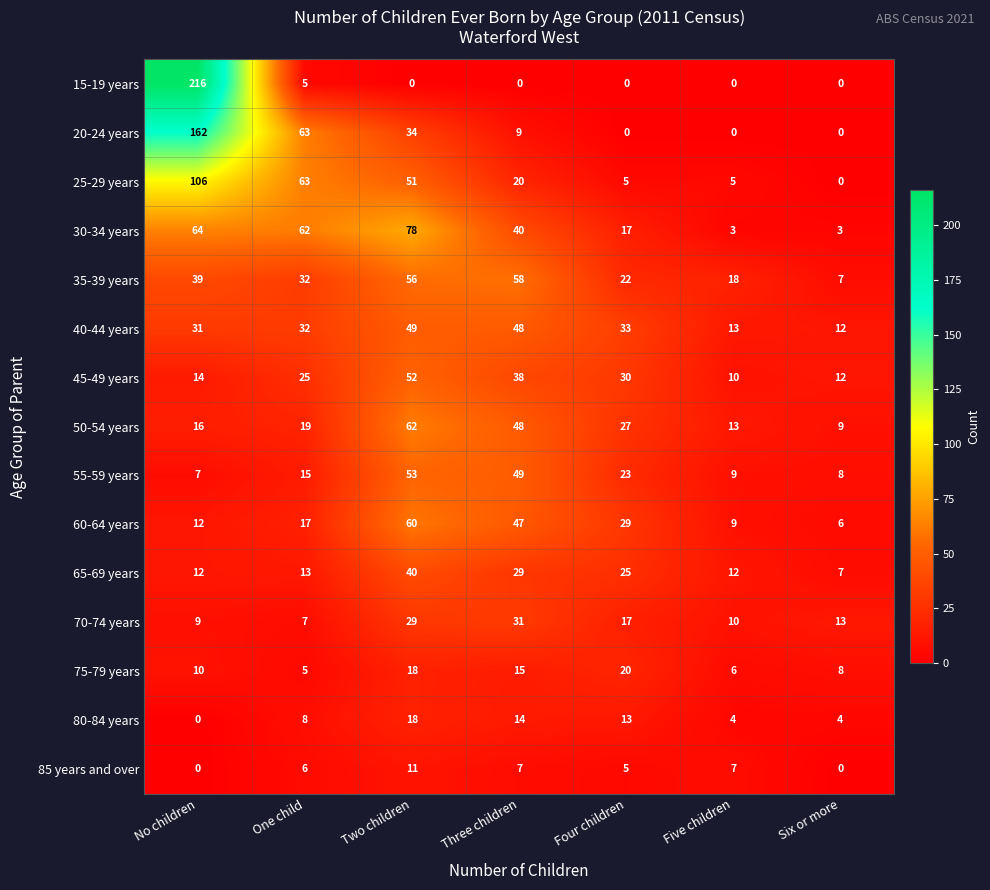

How many data points in 65-69 years are less than 13?

3